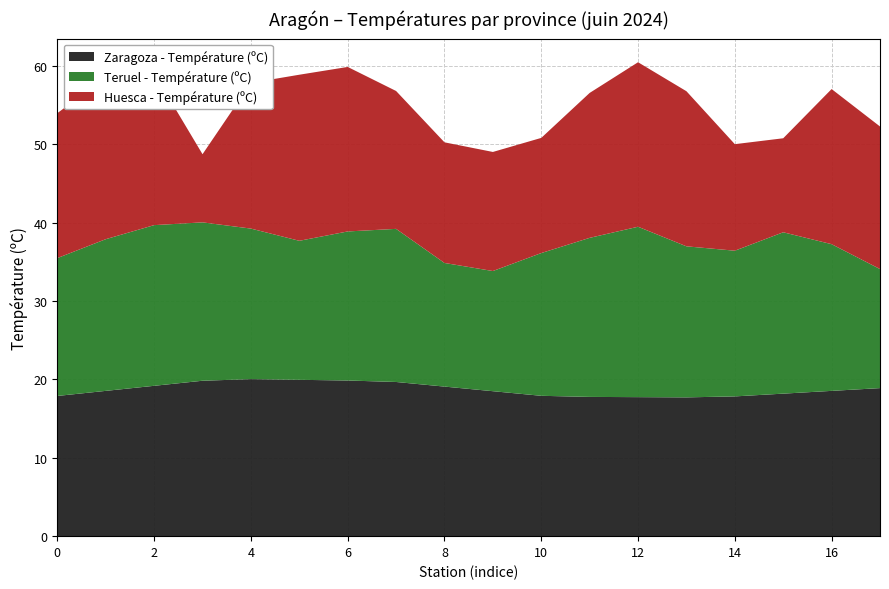

What is the minimum value for Zaragoza - Température (ºC)?

17.7